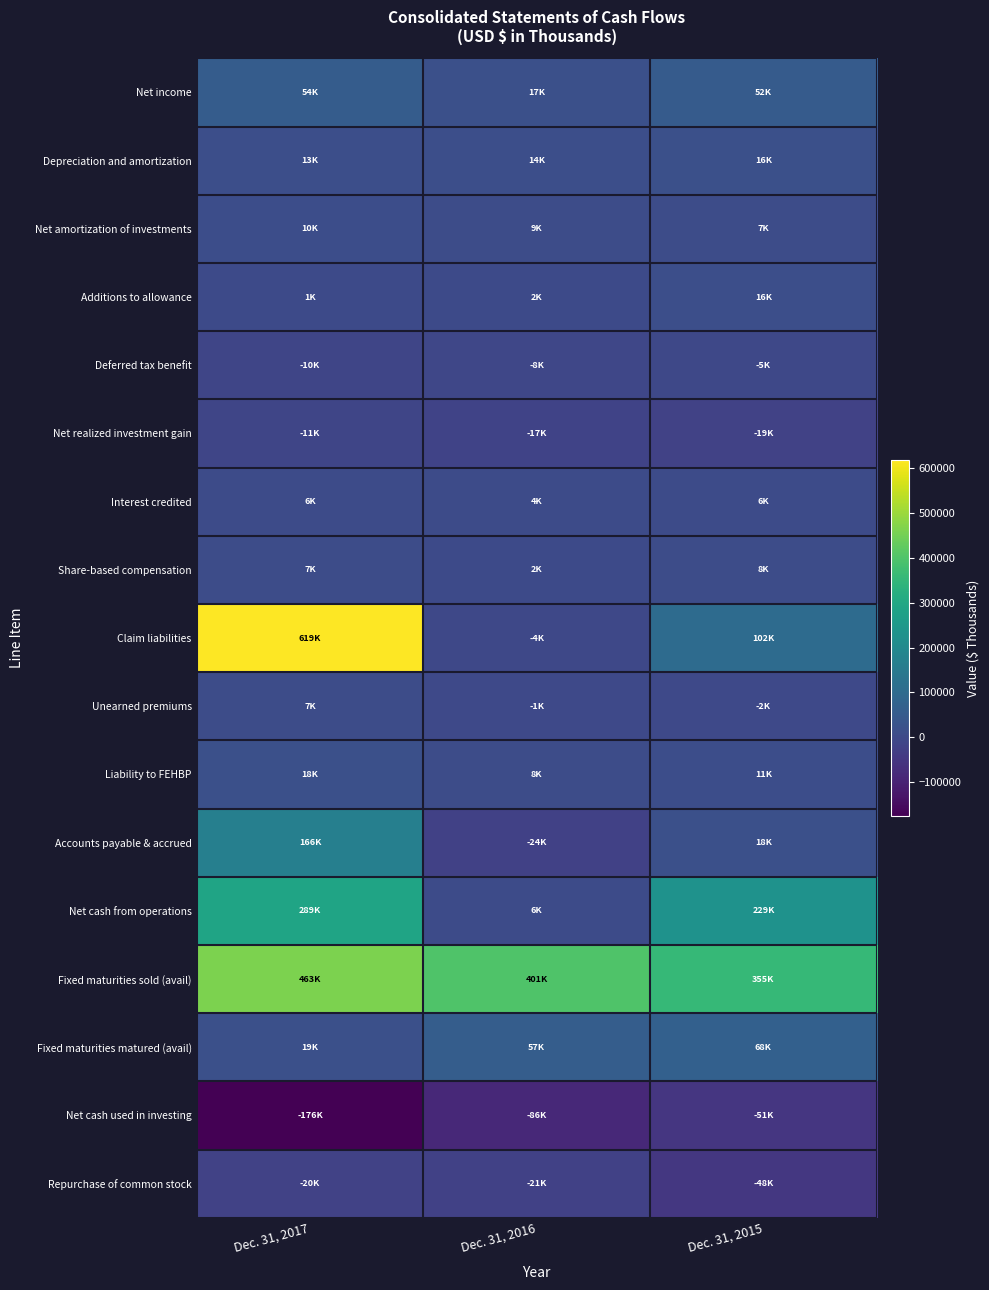

Which series has the largest total across all categories?

Fixed maturities sold (avail)